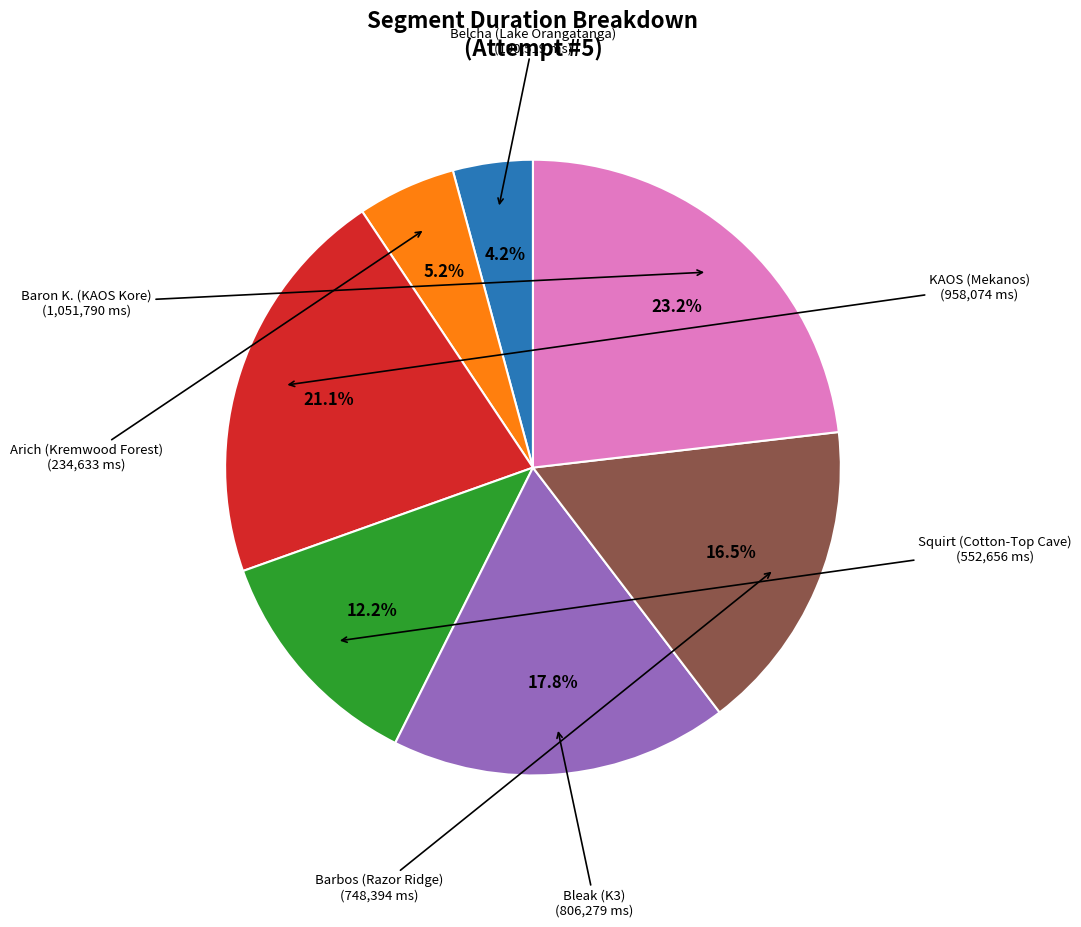

Is there a majority slice in this chart?

No